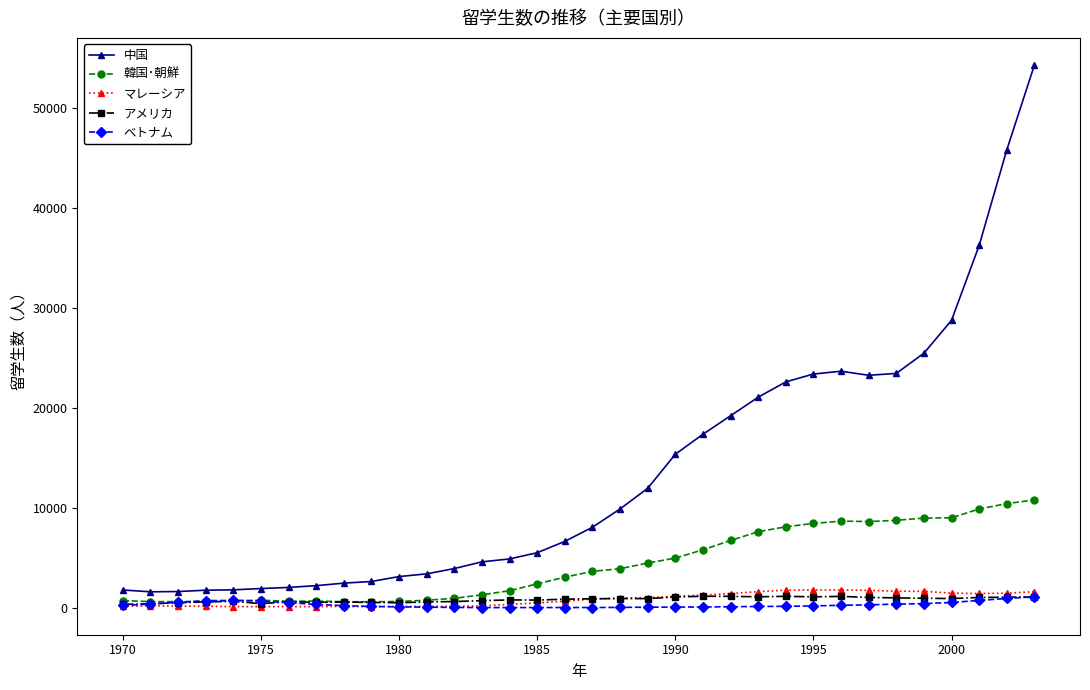

What is the greatest value displayed?

54341